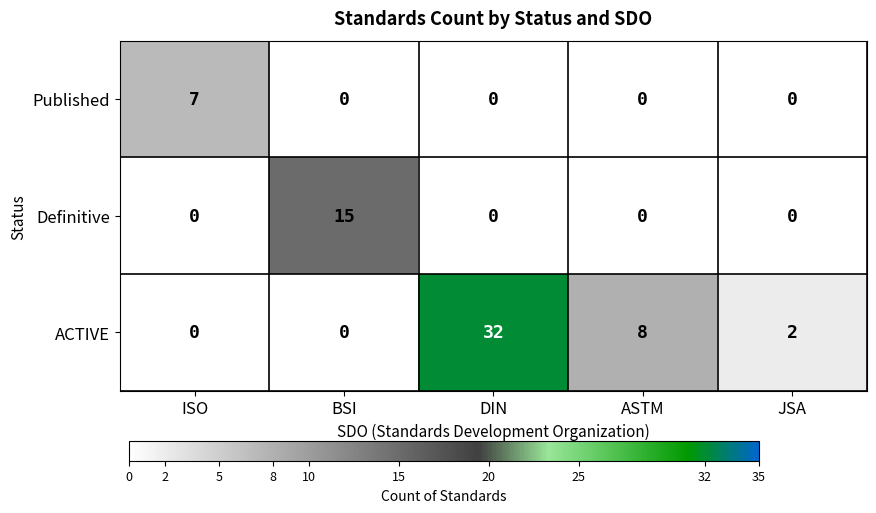

Is it true that ACTIVE equals 3 at JSA?

False